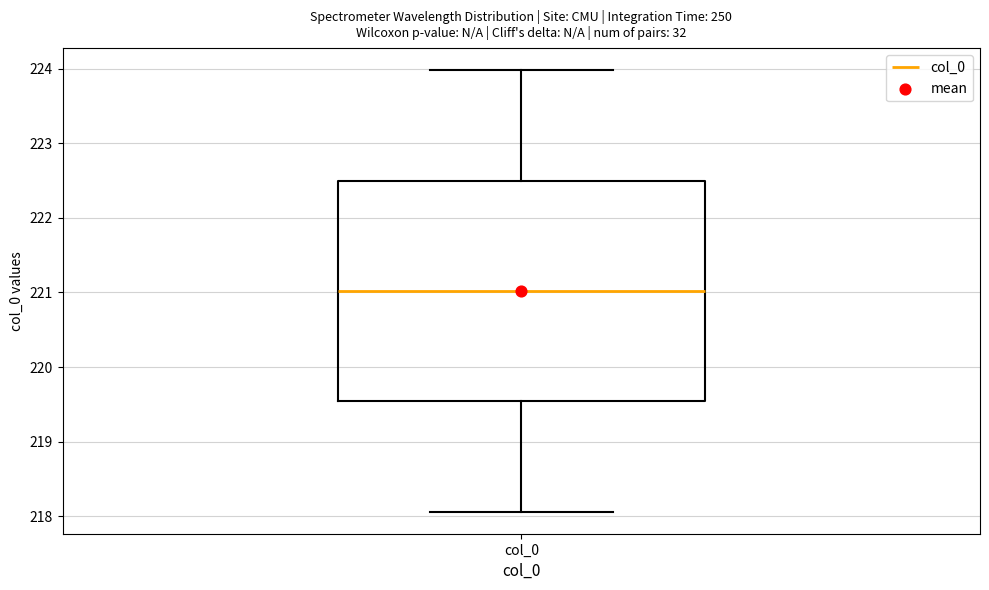

Read this box plot against the y-axis: the position of the median line, the range covered by the box, and the ends of both whiskers. The values are not printed on the chart, so give them approximately, as read against the axis.

median 221.0, box 219.5 to 222.5, whiskers 218.1 to 224.0